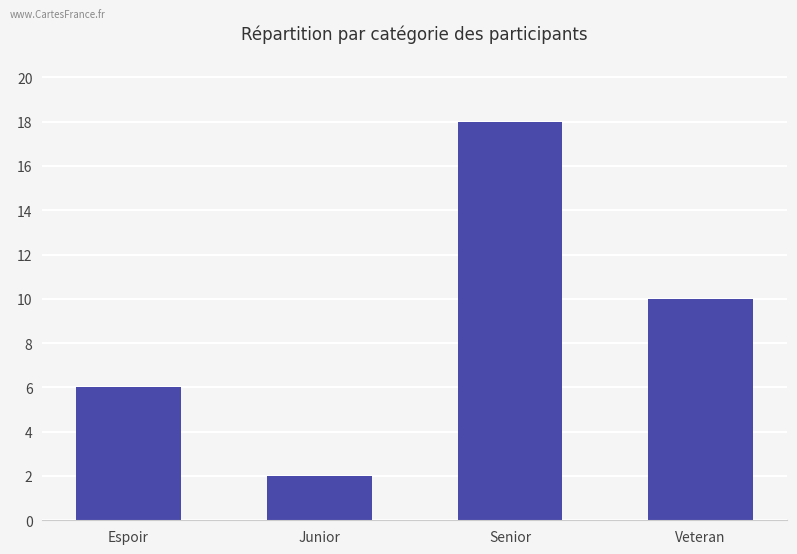

Reading left to right, what are all the values shown in this chart?

Espoir=6	Junior=2	Senior=18	Veteran=10